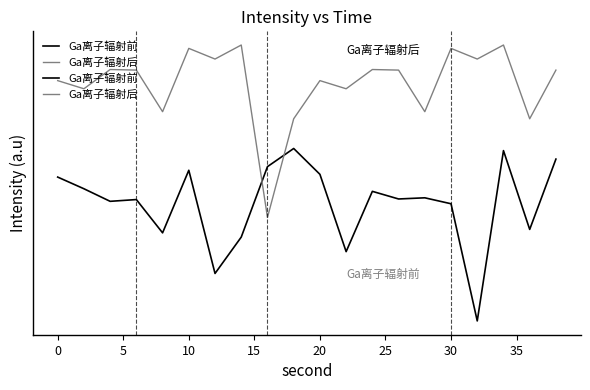

True or false: Ga离子辐射后 and Ga离子辐射前 cross at least once.

True